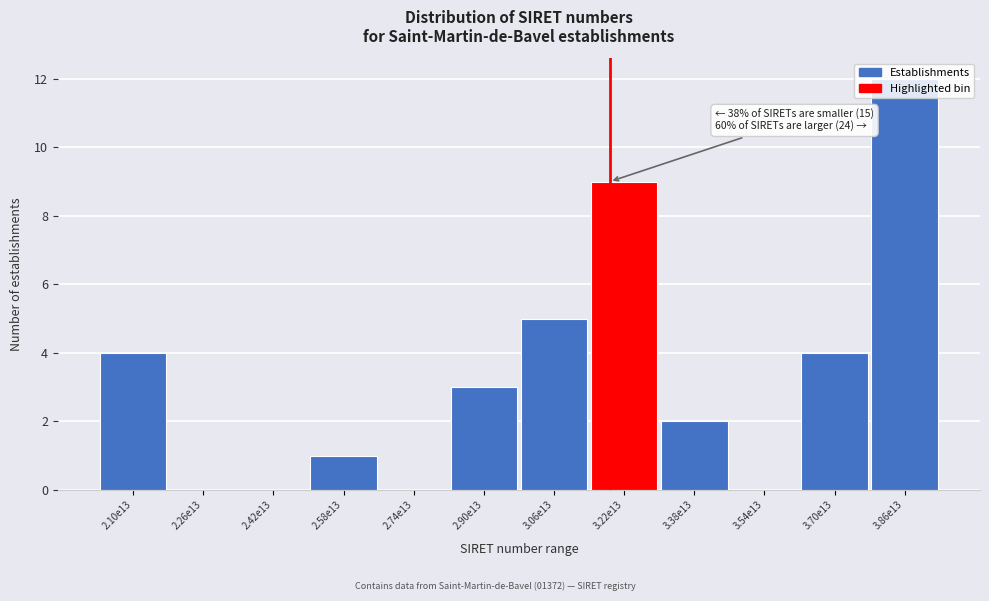

At which category does the chart reach its peak across all series?

3.86e13